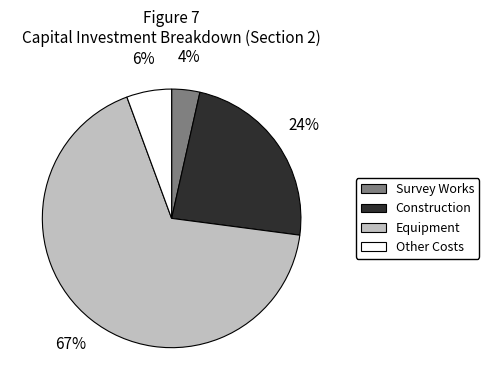

Is there any slice that represents more than half of the pie?

Yes